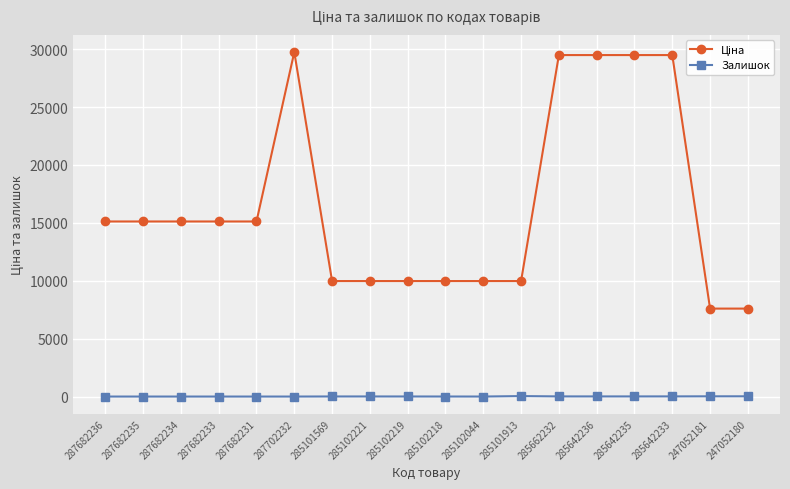

What is the average value of the Залишок series?

8.5